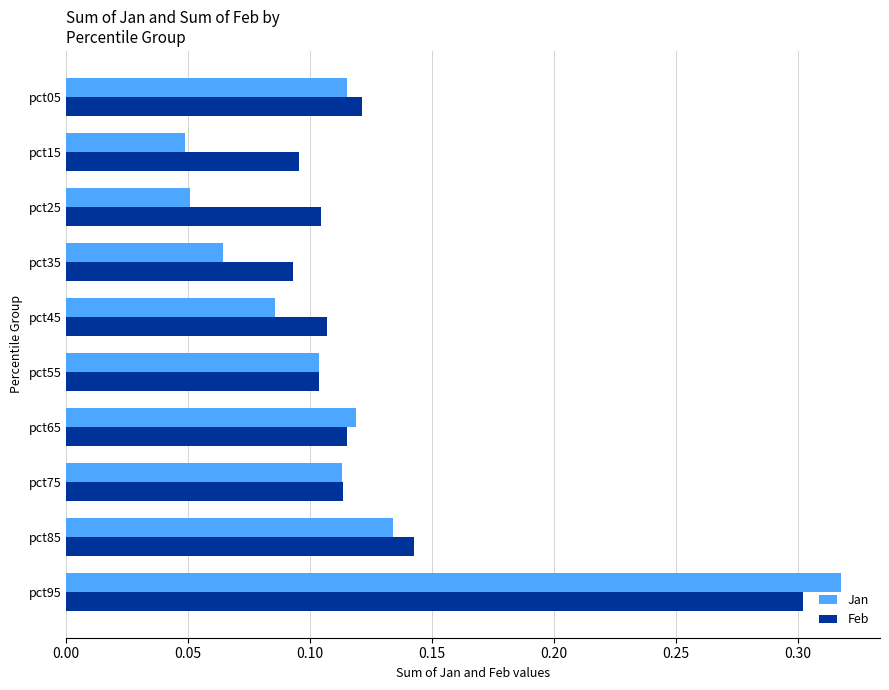

Count the Feb values in the range 0 to 1.

10